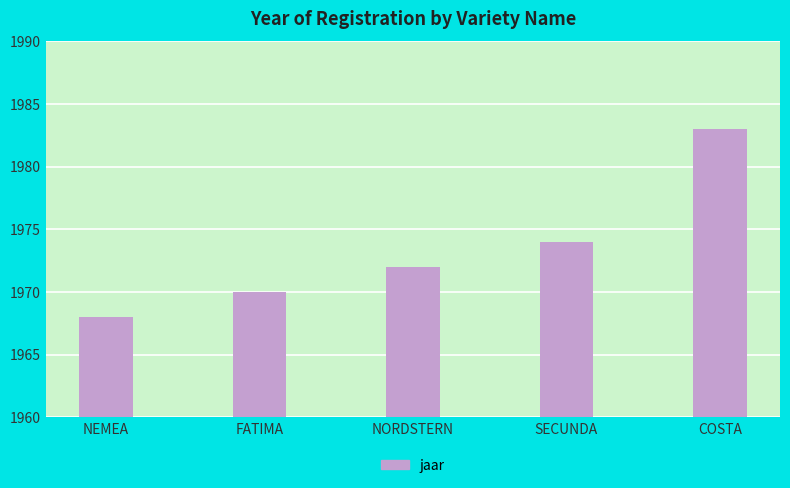

Are the bars horizontal?

No